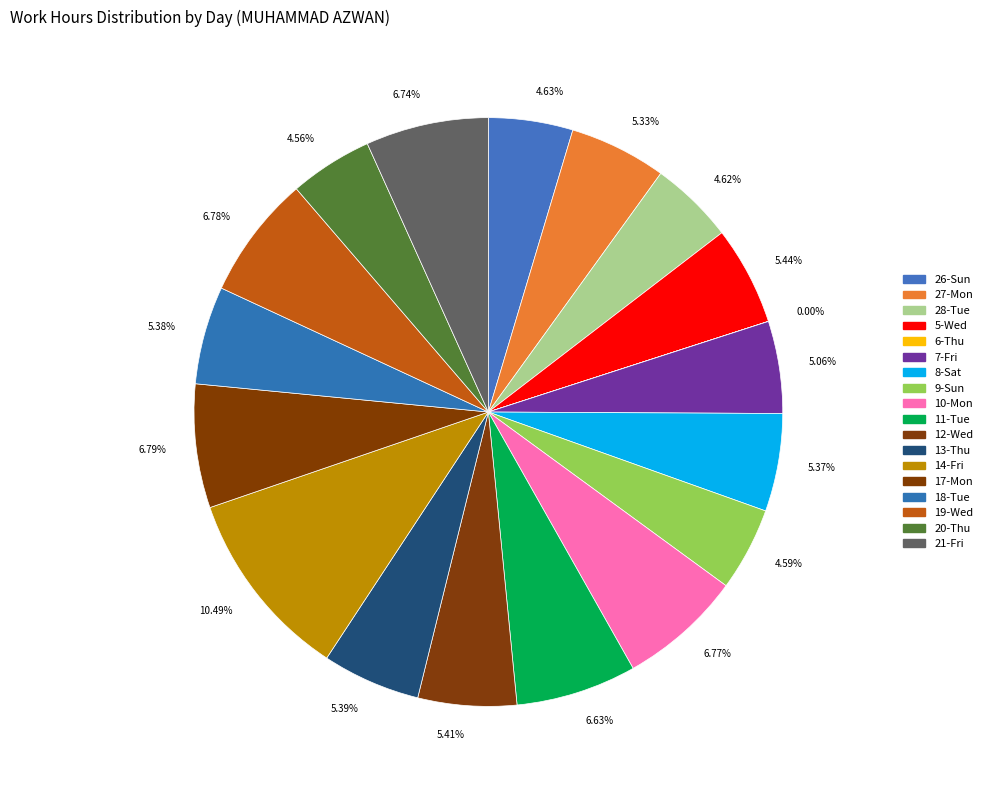

Is 27-Mon the majority of the pie?

No